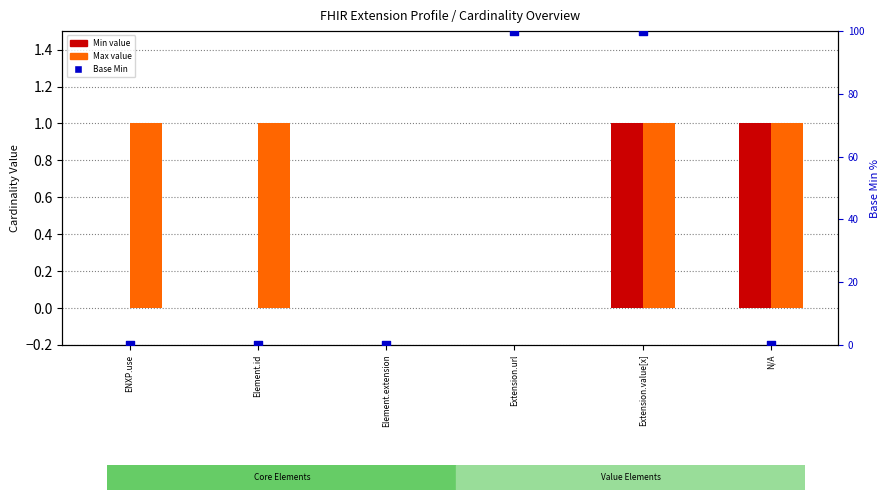

Which series has the widest spread of Y values?

Base Min